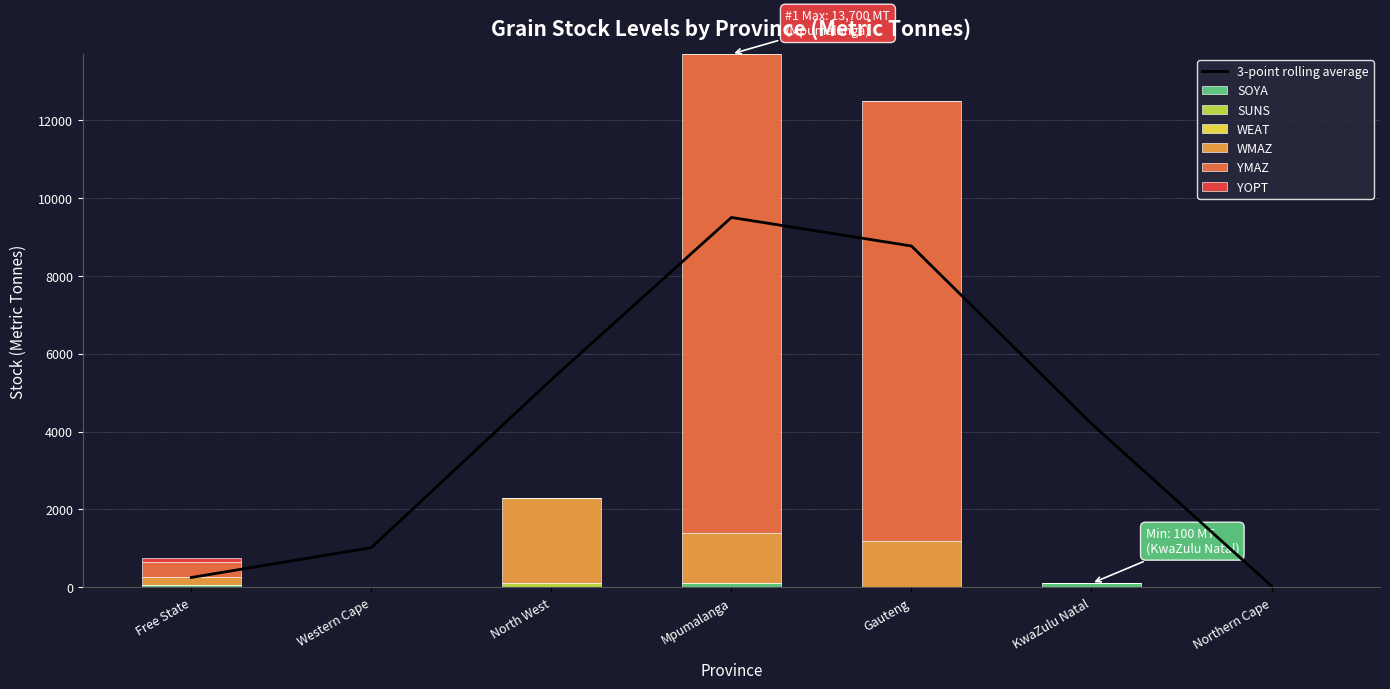

What is the sum of the WMAZ values at Gauteng and North West?

3400